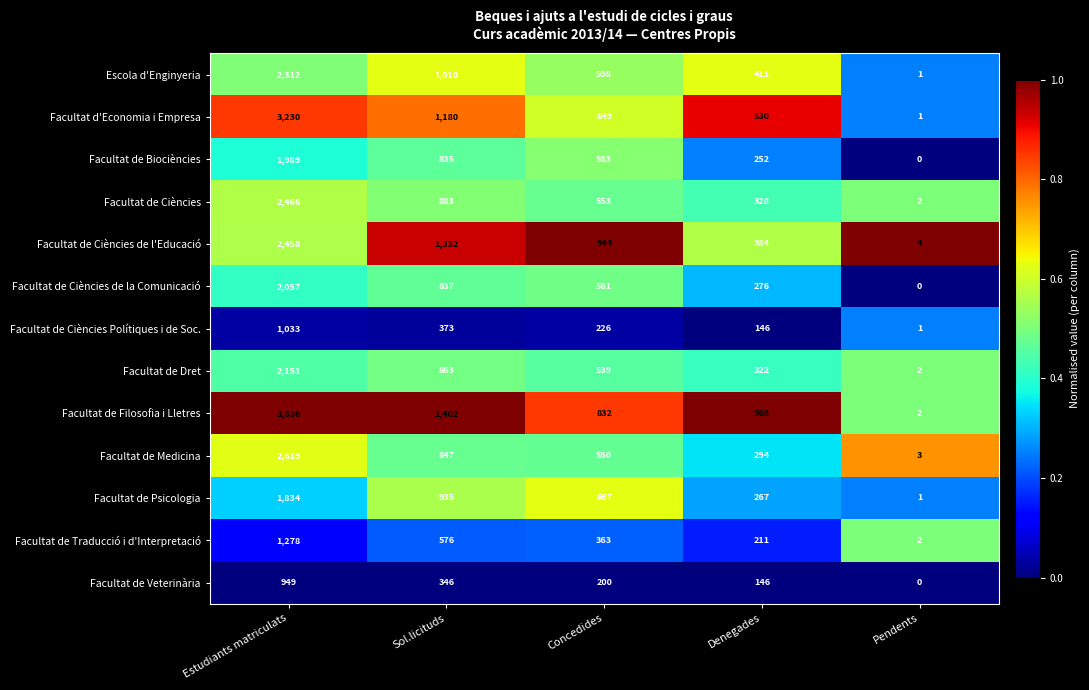

What is the total value across all series at Denegades?

4135